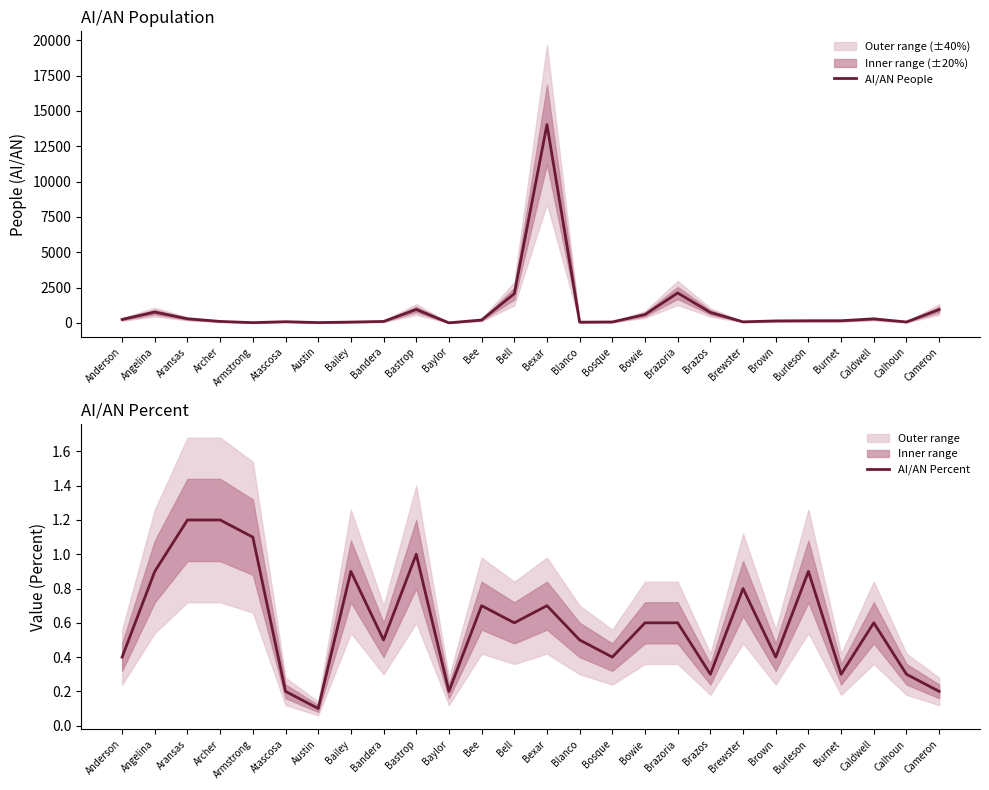

At which category is the sum across all series the highest?

Bexar